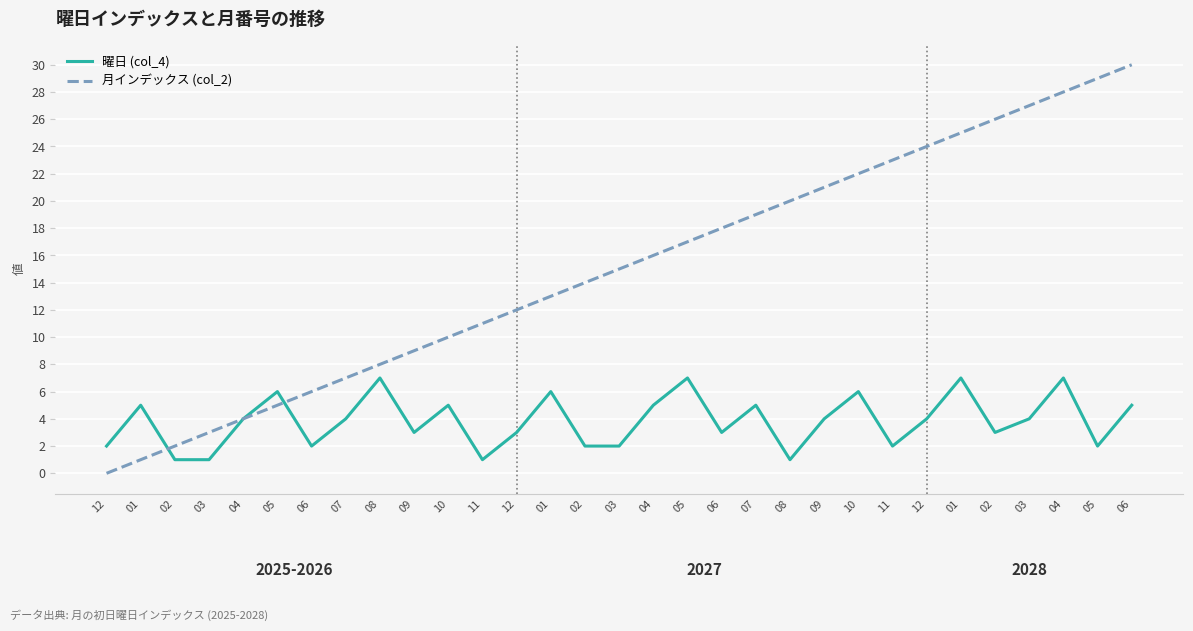

What is the difference between the 月インデックス (col_2) values at 06 and 05?

11